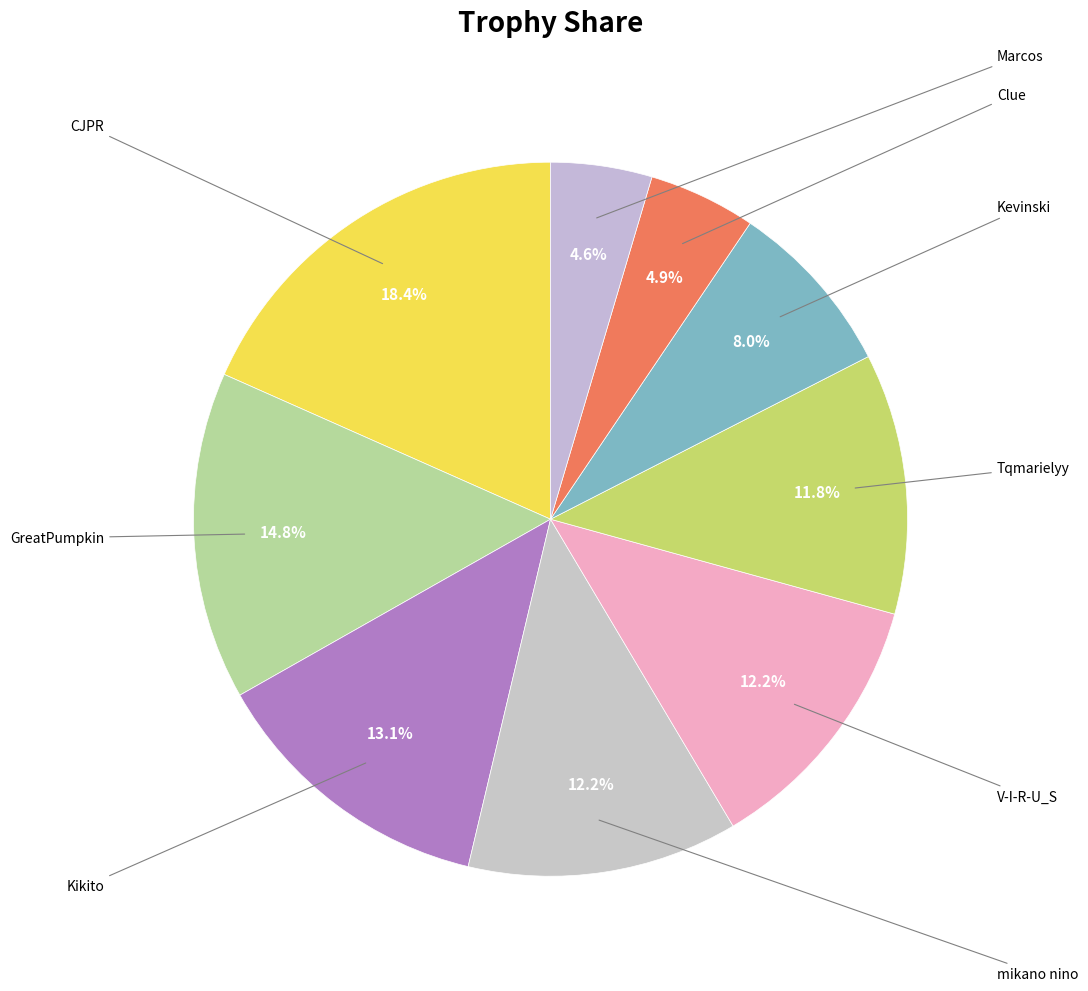

How many slices are in this pie chart?

9